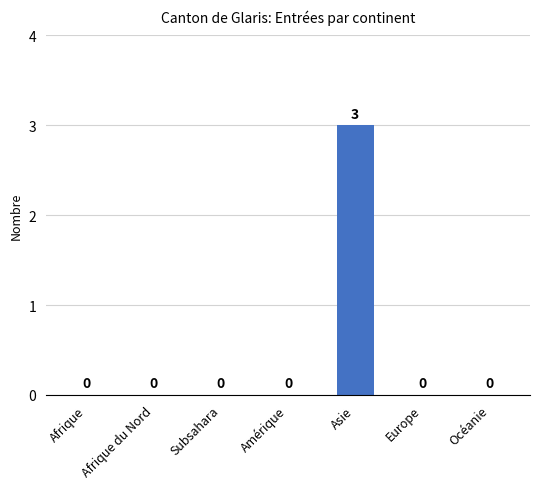

What is the change in value from Asie to Océanie?

-3